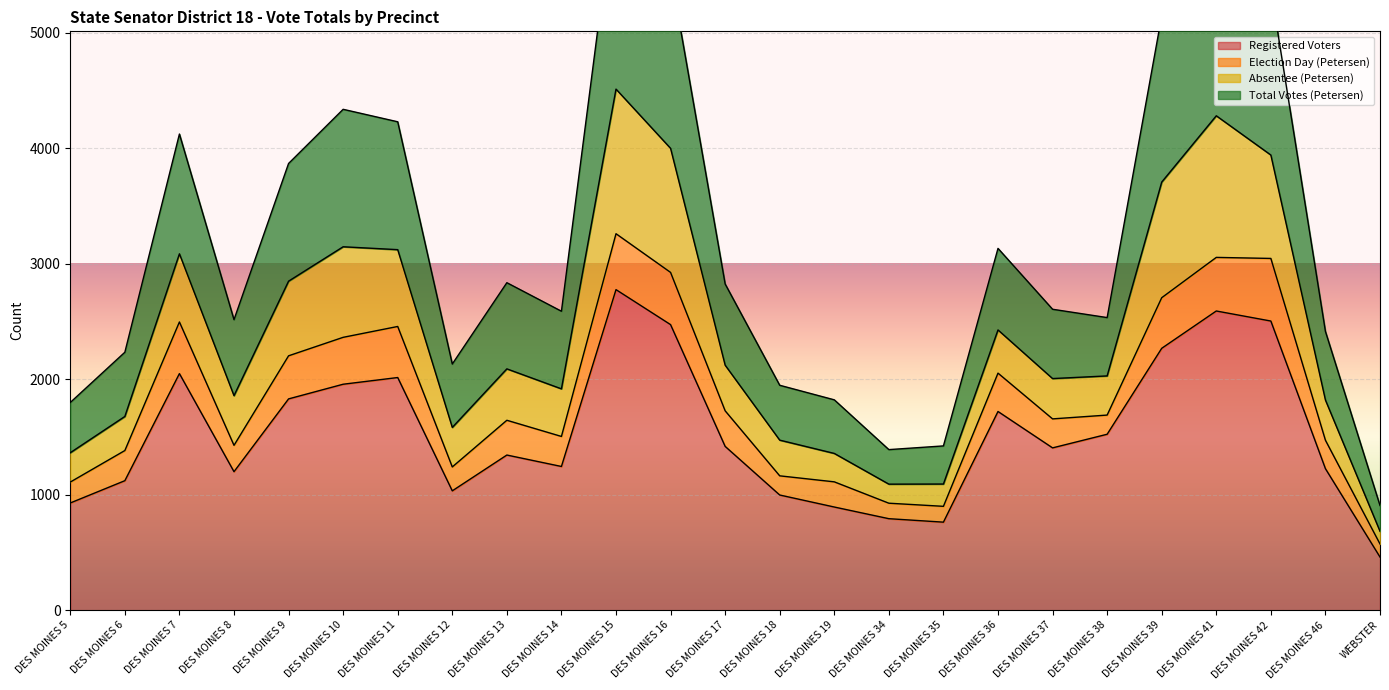

True or false: Total Votes (Petersen) has more than 0 interior local peaks.

True